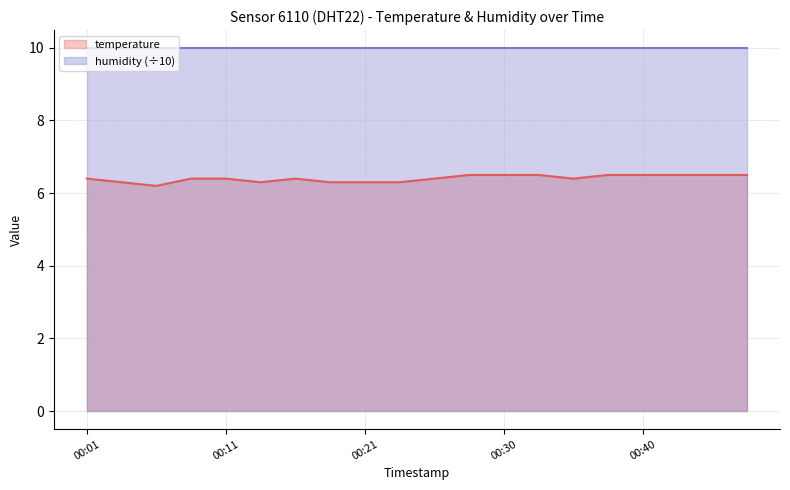

Where is the first local minimum?

00:06